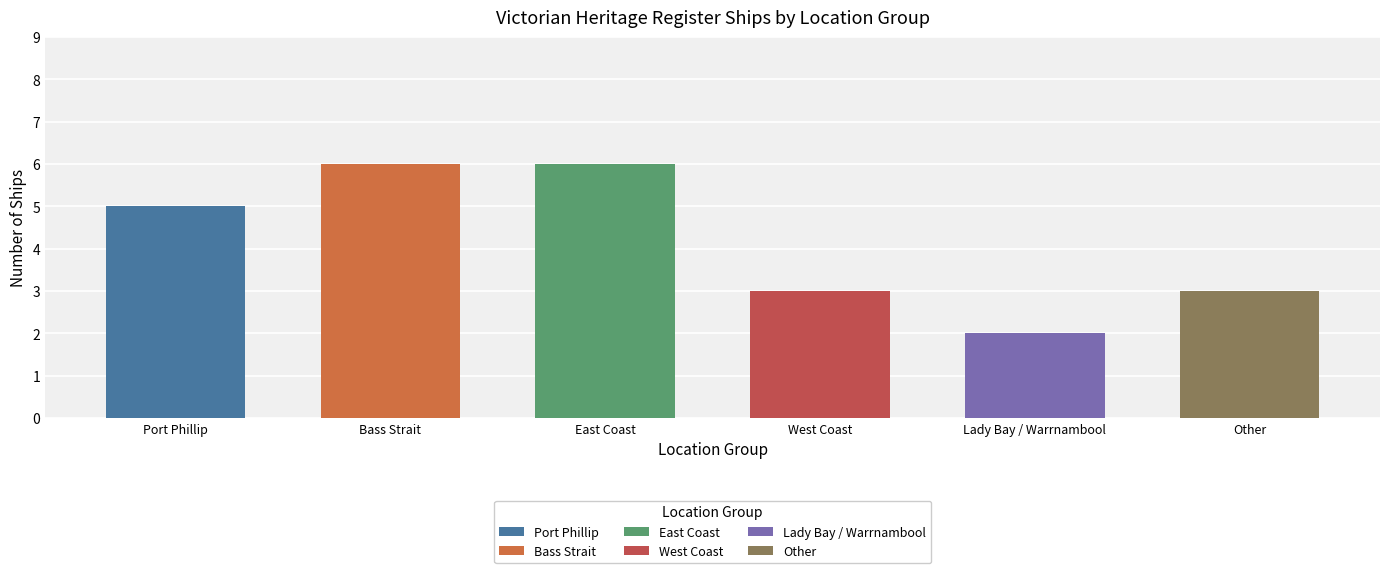

Is it true that the value at Port Phillip is 5?

True